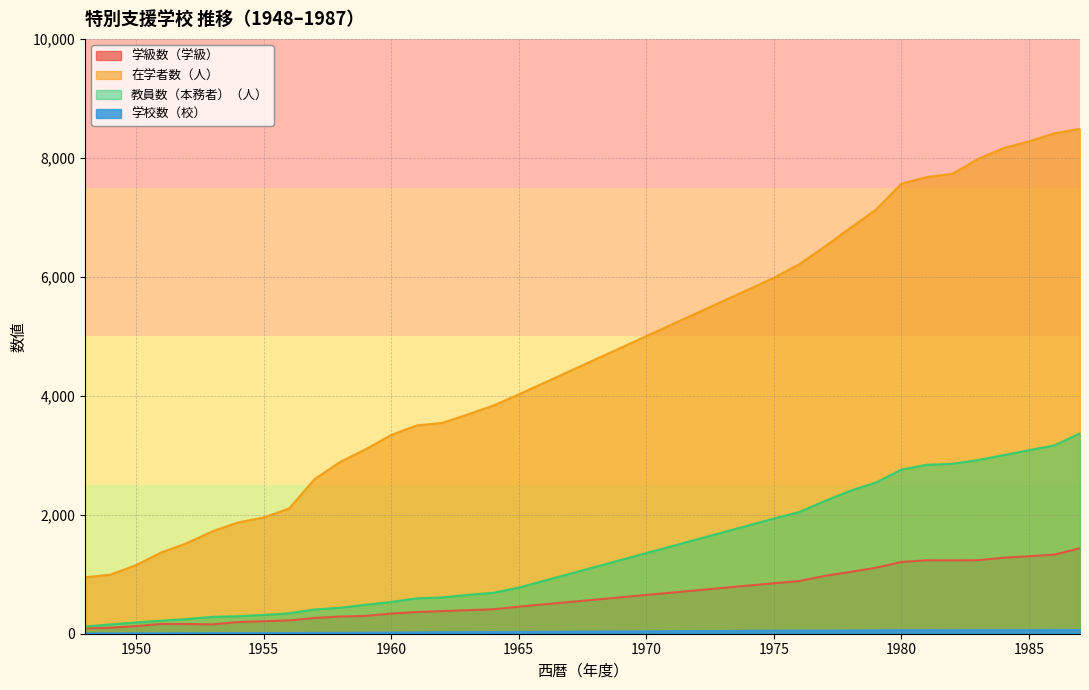

Reading right to left, transcribe all the data shown in this chart.

学級数（学級）: 1437	1331	1303	1278	1236	1234	1235	1206	1109	1039	973	886	849	455	411	396	381	365	339	300	289	265	224	210	197	157	163	165	128	101	88
在学者数（人）: 8490	8413	8277	8164	7981	7733	7677	7566	7128	6824	6509	6214	5983	4023	3835	3686	3544	3501	3341	3101	2888	2599	2104	1954	1871	1723	1524	1368	1154	993	949
教員数（本務者）（人）: 3370	3166	3086	3003	2919	2857	2841	2760	2541	2405	2231	2046	1936	775	688	653	611	595	534	487	436	408	343	316	295	283	248	219	190	156	120
学校数（校）: 64	63	62	61	61	59	60	60	58	55	53	52	51	30	28	27	26	22	20	17	15	14	11	10	10	10	9	7	7	6	6